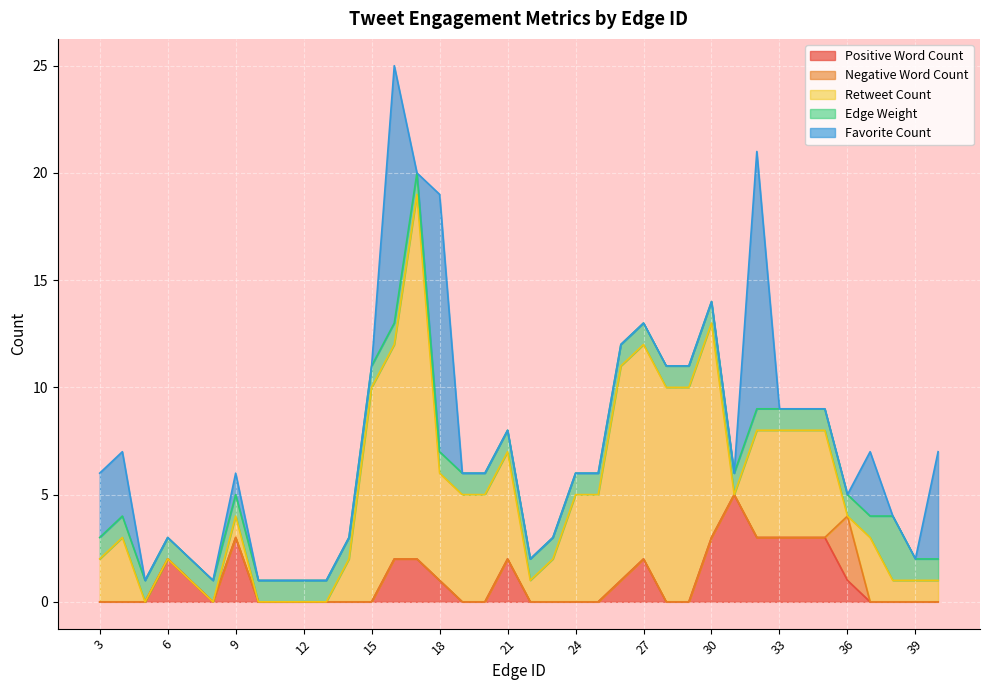

List the labels in order of Retweet Count value, smallest first.

5, 6, 7, 8, 10, 11, 12, 13, 31, 36, 9, 22, 38, 39, 40, 3, 14, 23, 4, 37, 18, 19, 20, 21, 24, 25, 32, 33, 34, 35, 15, 16, 26, 27, 28, 29, 30, 17